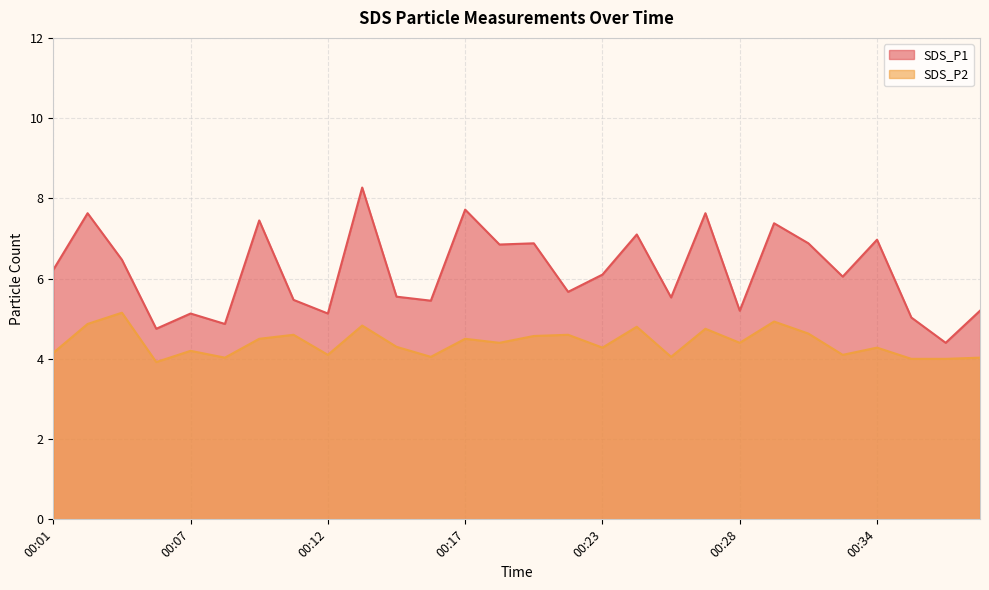

True or false: SDS_P1 and SDS_P2 intersect in this chart.

False